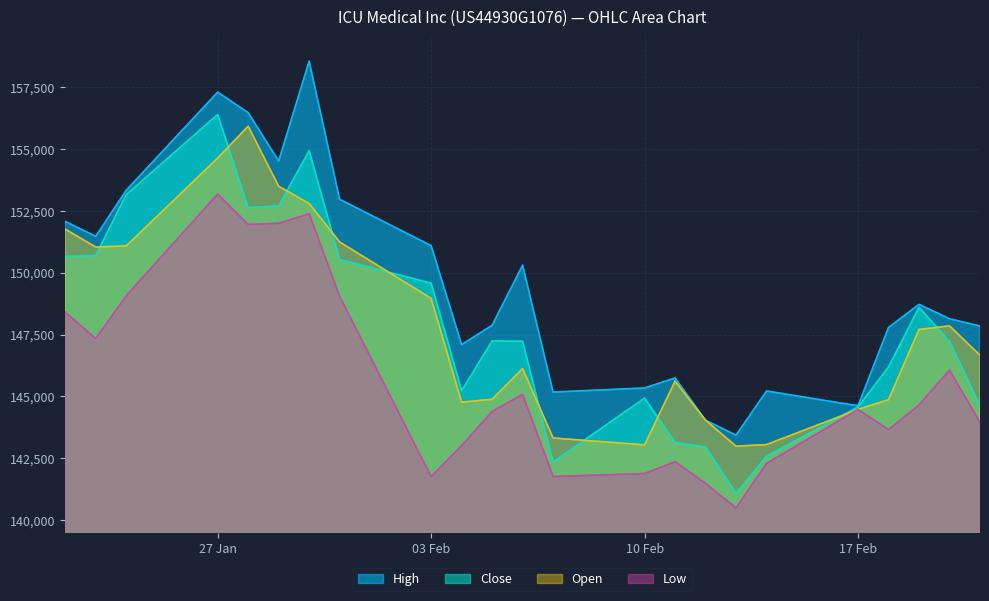

What is the difference between the highest and lowest values at 24.01.2025?

4260